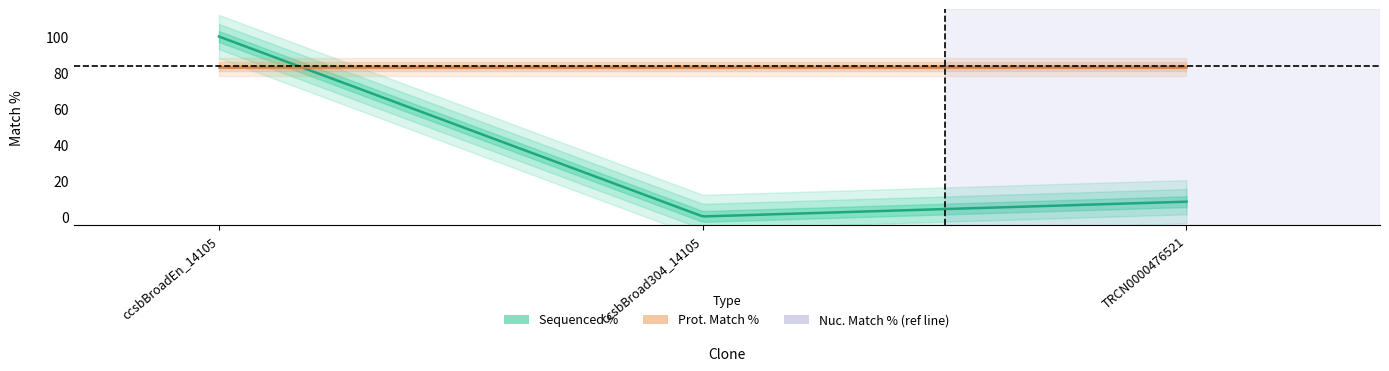

Which series has the largest range (max minus min)?

Sequenced %